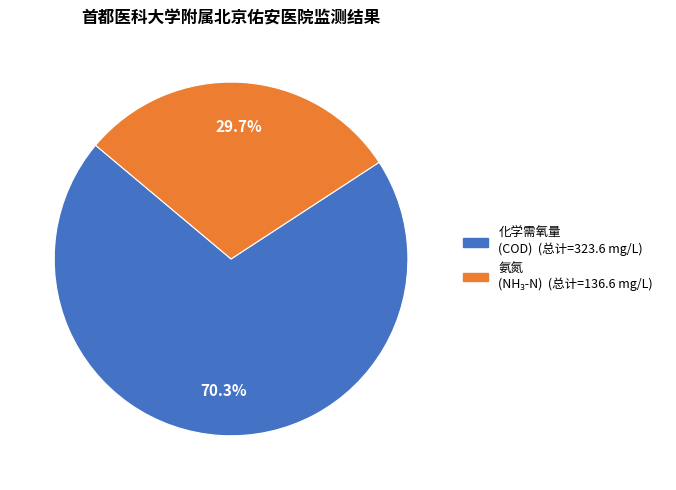

What percentage is the 氨氮 slice, to the nearest percent?

30%